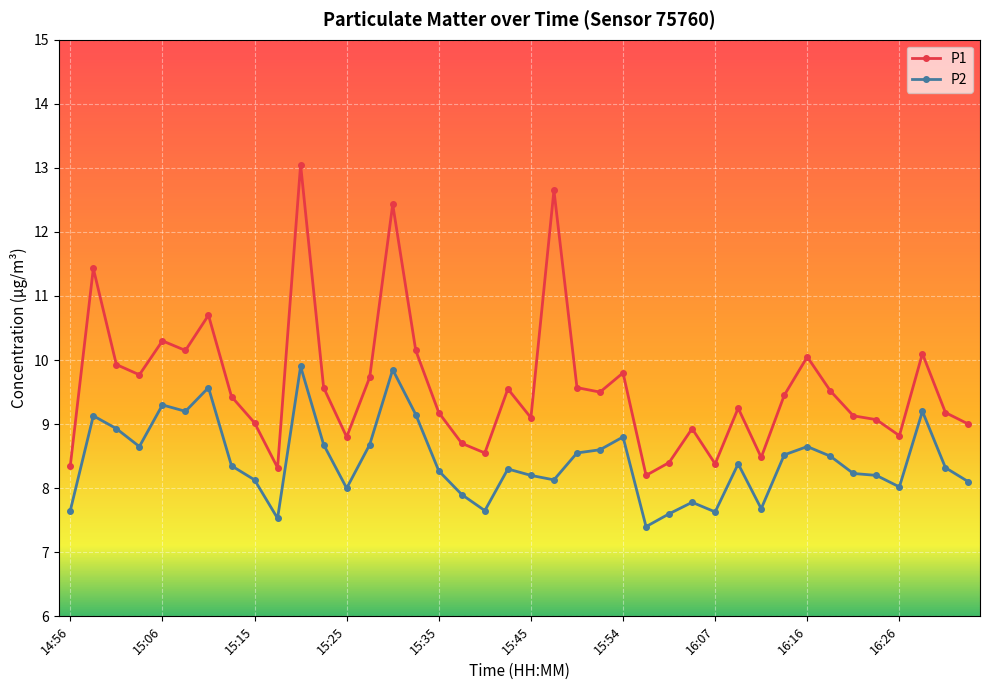

What is the sum of all P1 values?

383.7